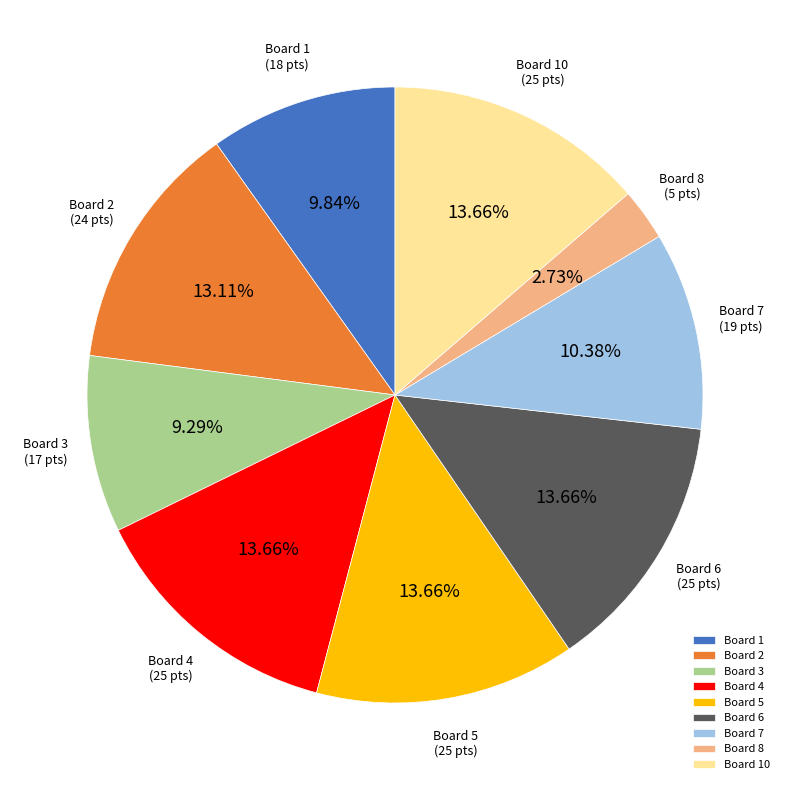

How many segments does this pie chart have?

9